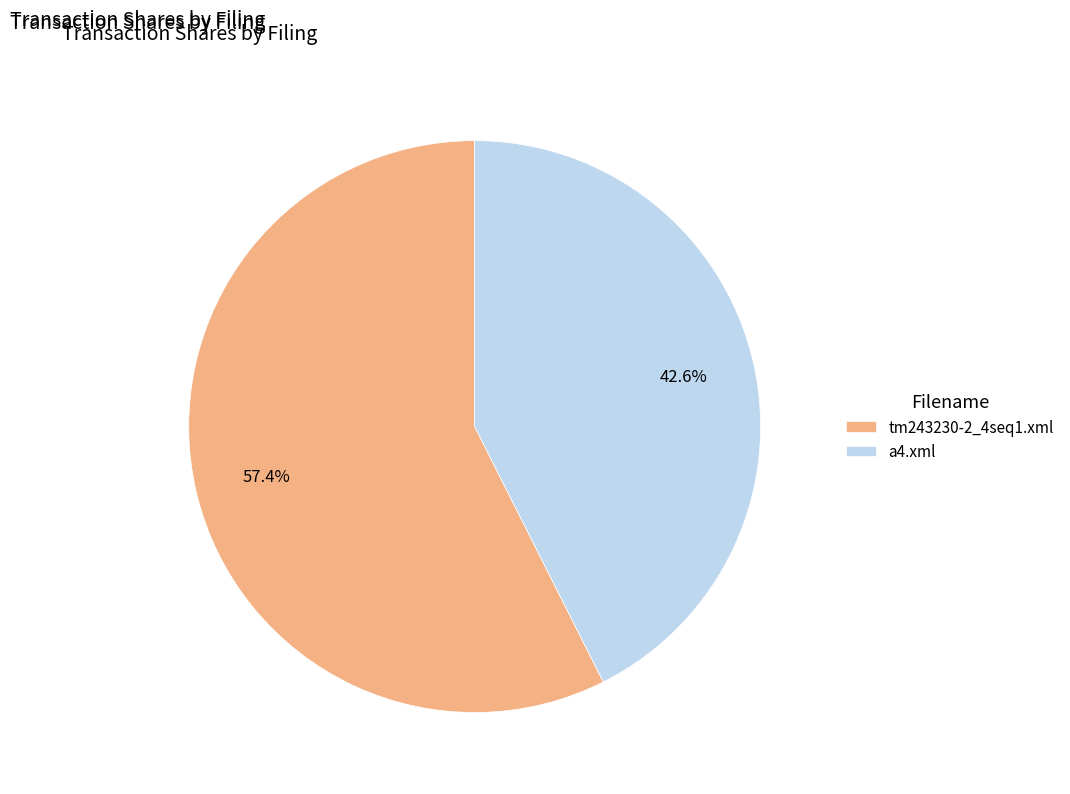

What is the smallest slice in the pie chart?

a4.xml